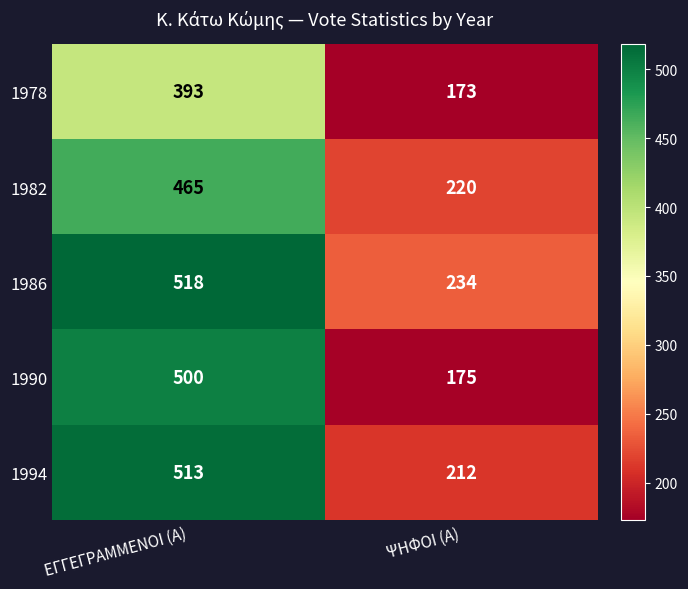

List the series in order of their peak value, highest first.

1986, 1994, 1990, 1982, 1978